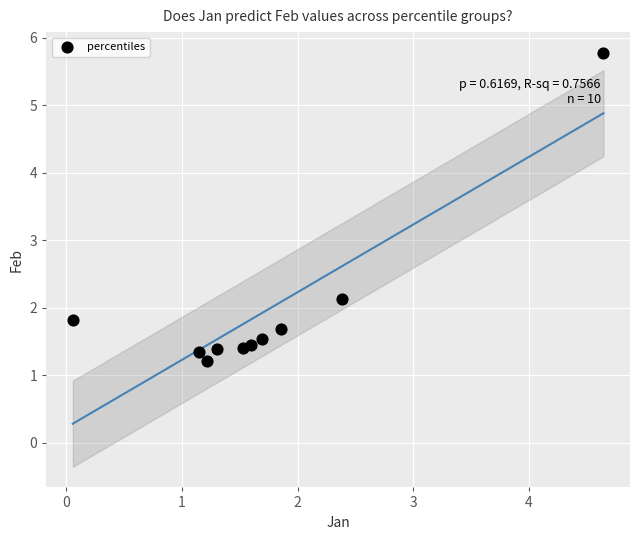

What is the average Y value?

2.0